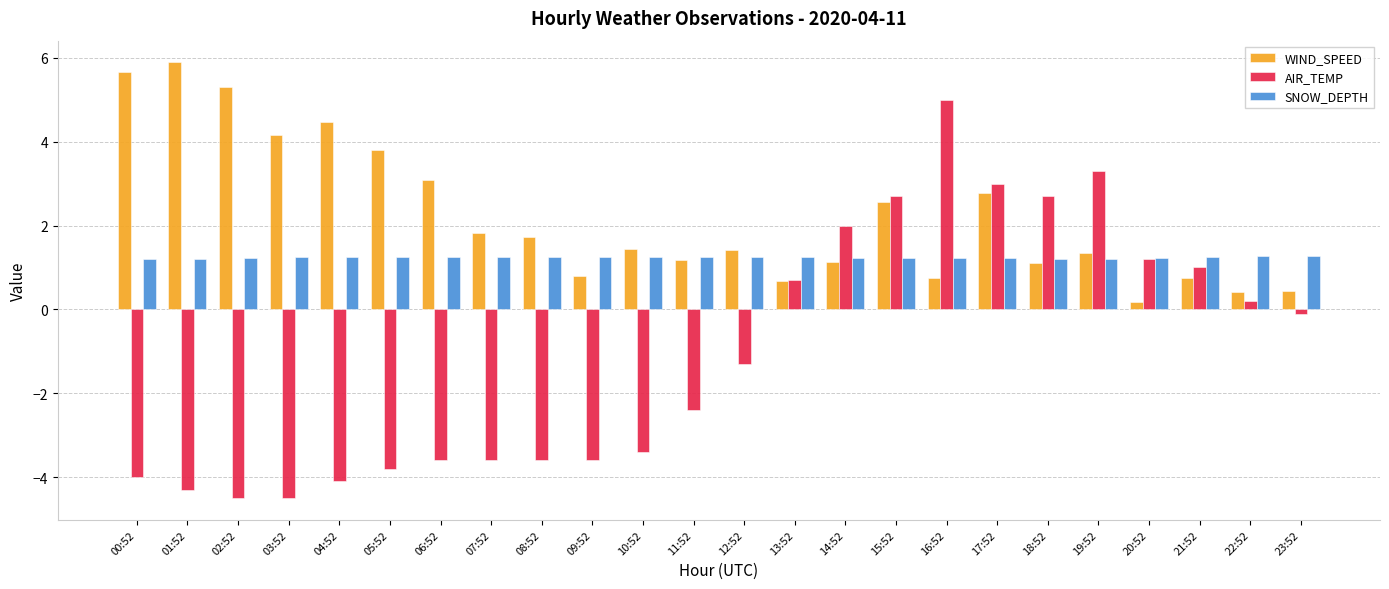

At which category does the chart reach its peak across all series?

01:52